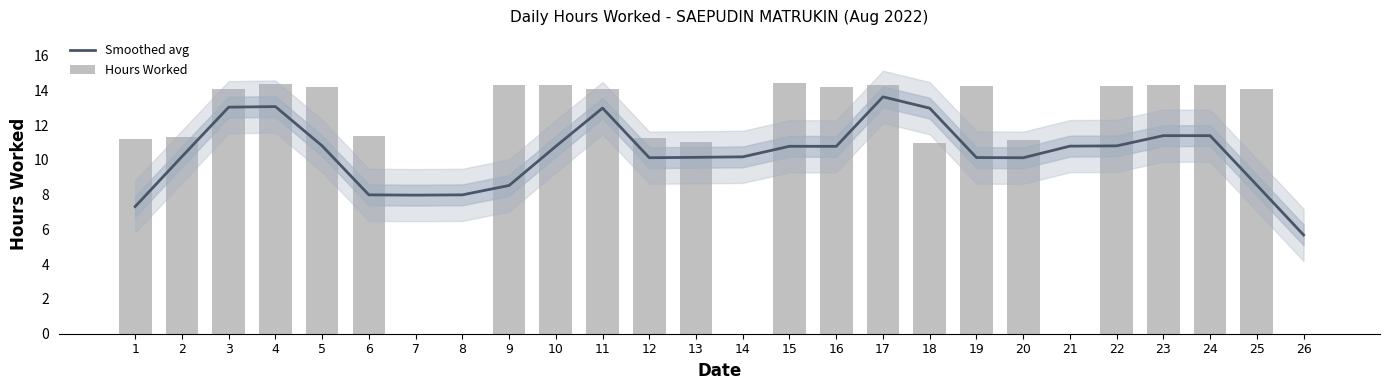

What are all the series names shown in the legend?

Smoothed avg, Hours Worked